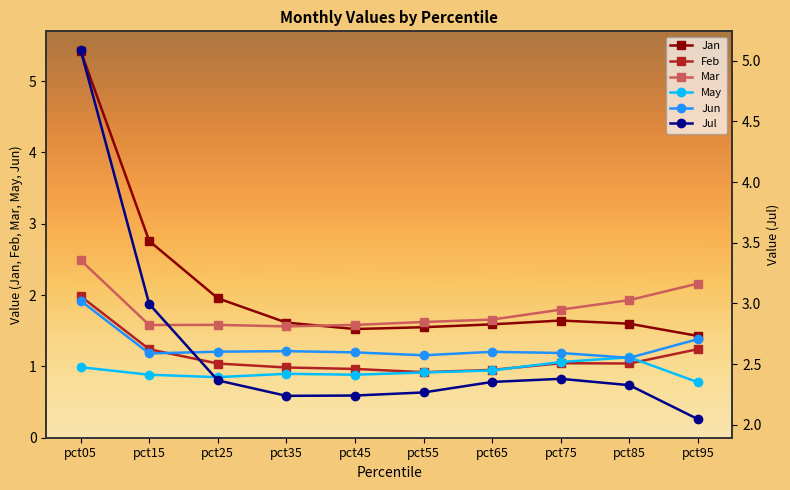

Is it true that Mar equals 1.0 at pct25?

False